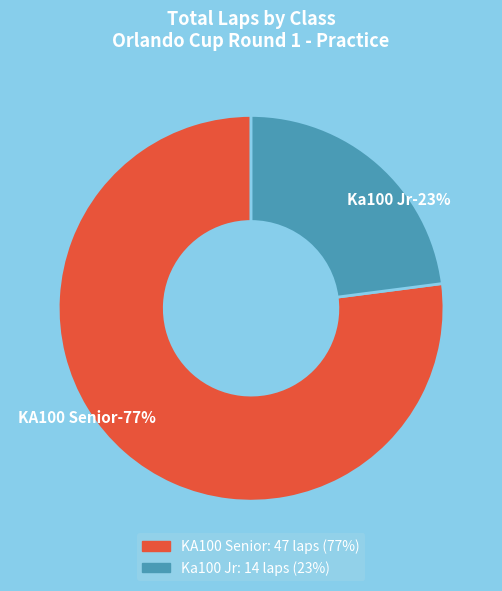

Which category has the smallest portion of the pie?

Ka100 Jr